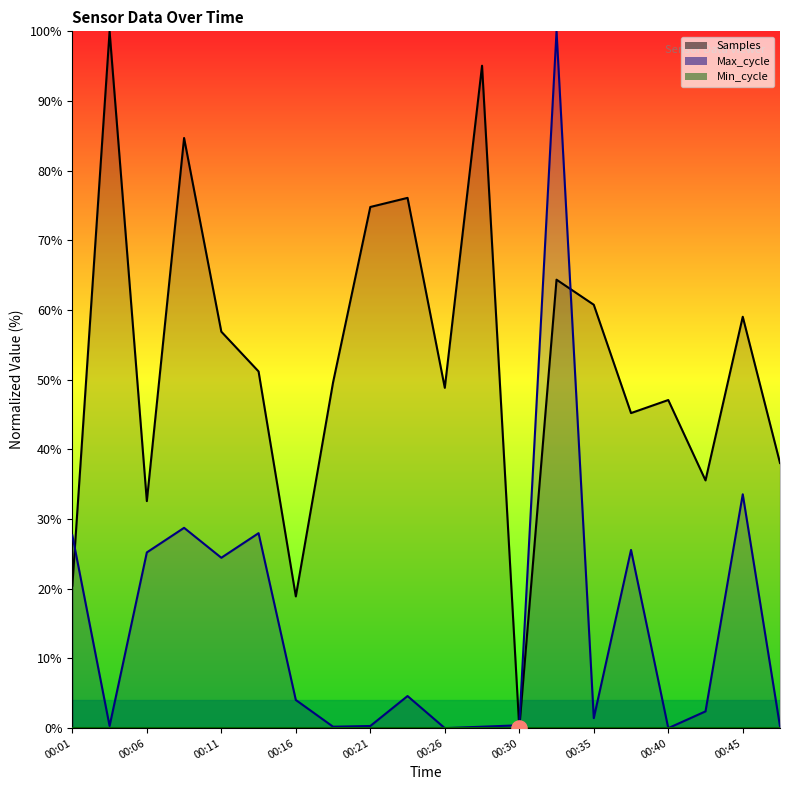

What is the total value across all series at 00:26?

48.8